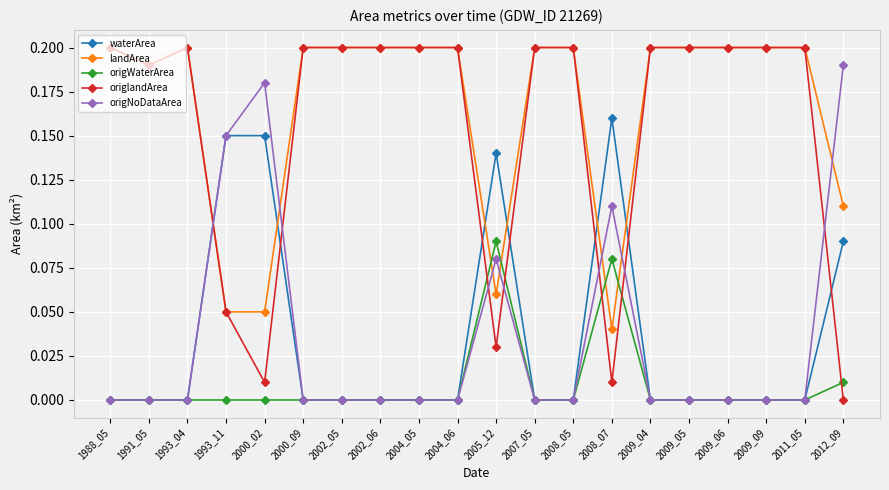

How many times do landArea and origNoDataArea cross each other?

7